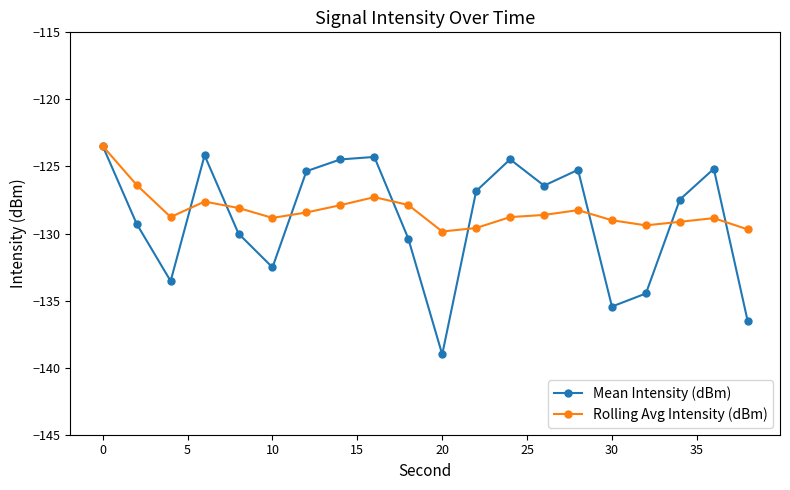

What is the minimum value shown in the chart?

-139.0